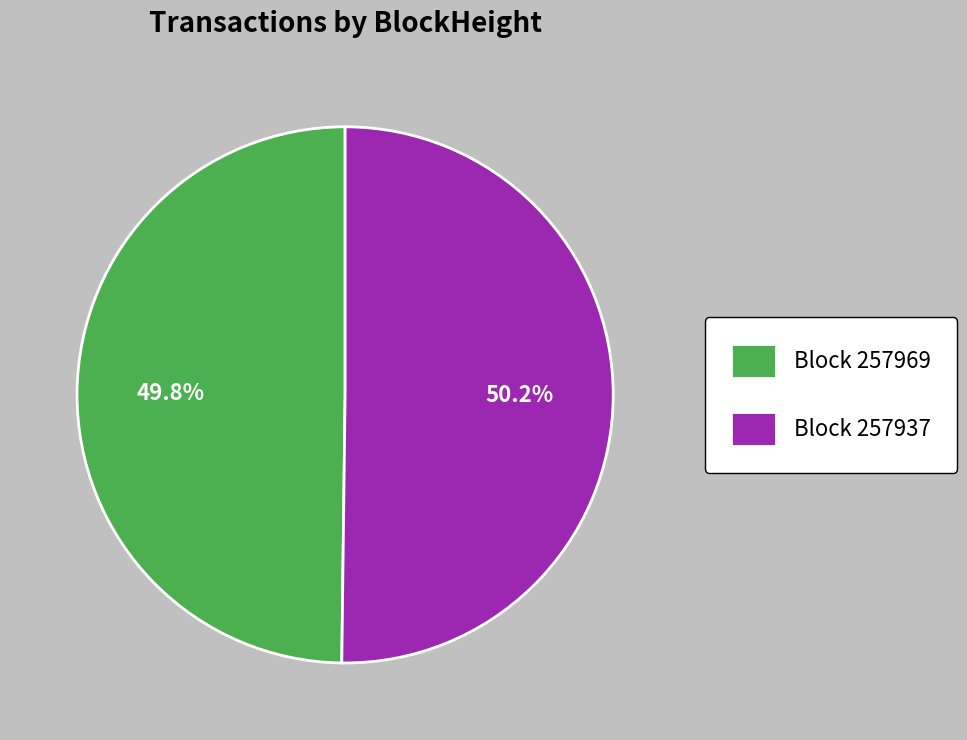

Do Block 257969 and Block 257937 together represent more than half of the pie?

Yes